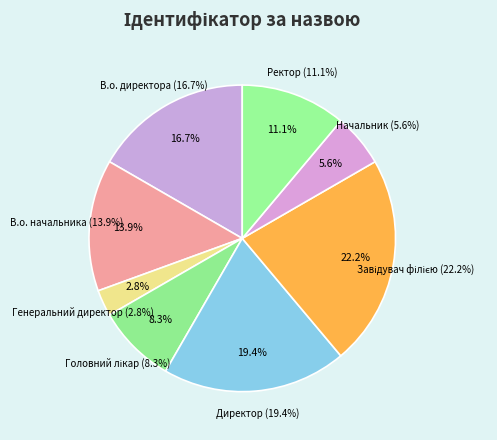

To the nearest percent, what is the combined percentage of В.о. директора and В.о. начальника?

31%